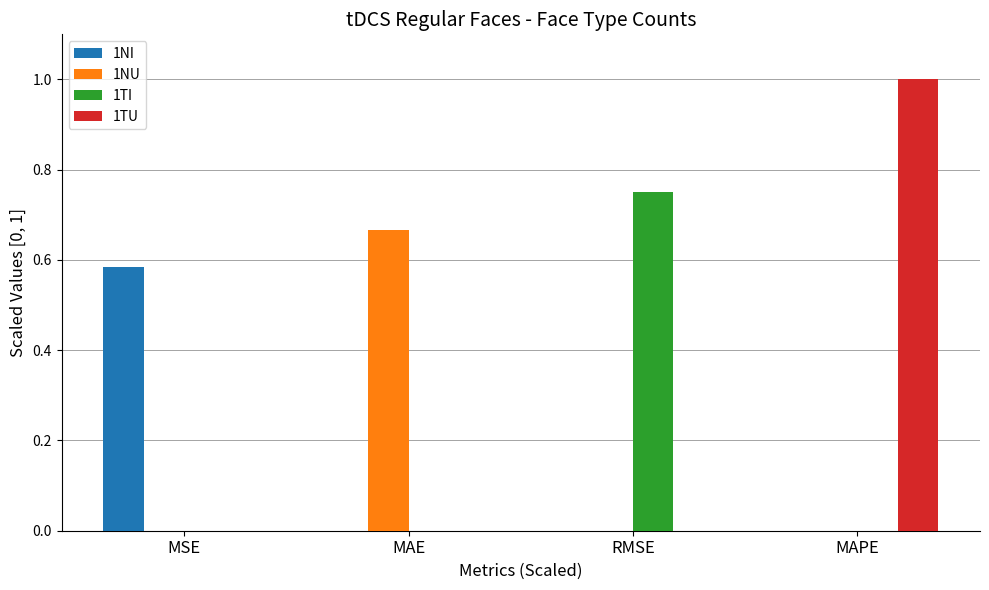

Are the bars grouped side by side (vs. stacked)?

Yes